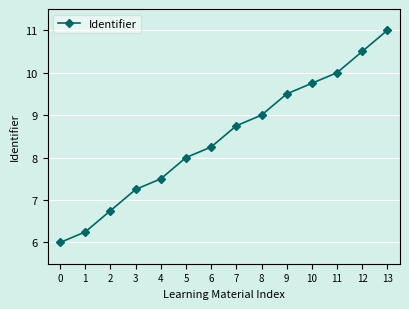

Does the chart display data point markers on the line(s)?

Yes